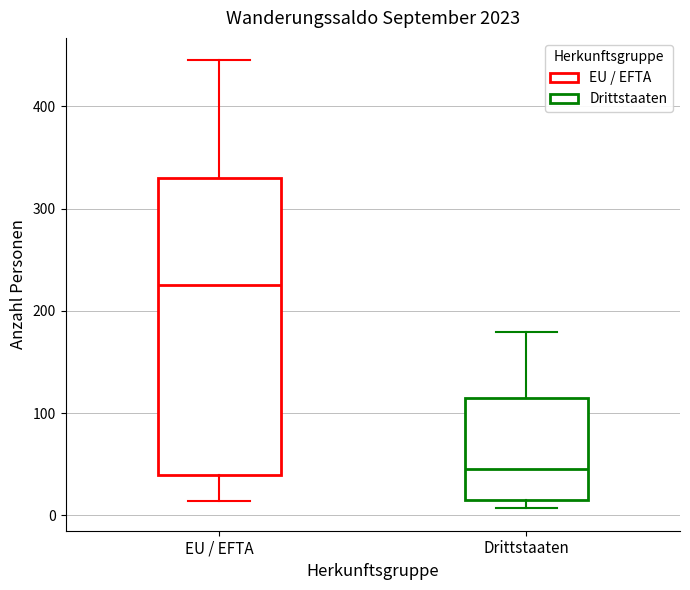

Which box has the highest median line?

EU / EFTA